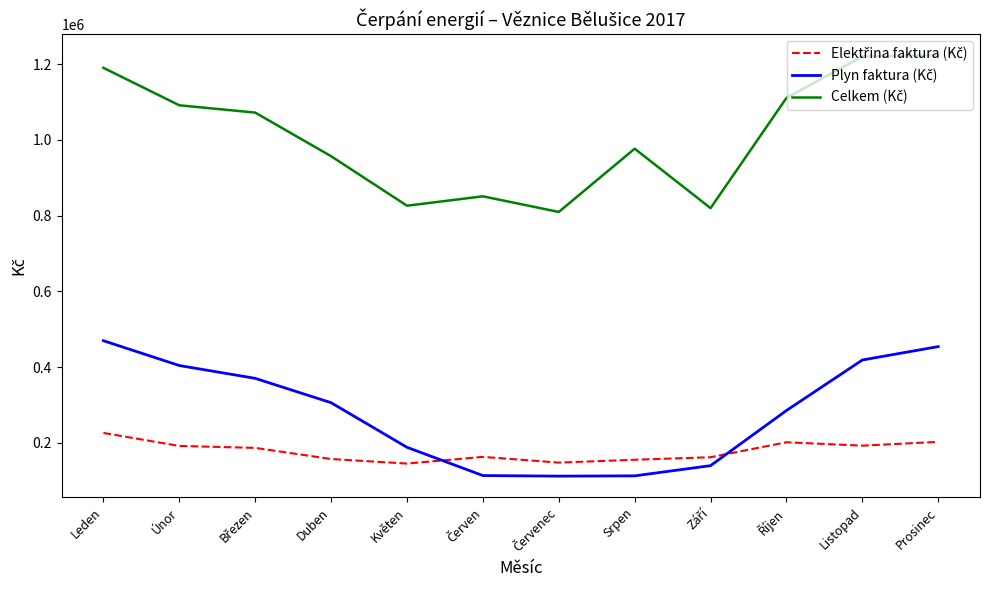

What is the total value across all series at Listopad?

1832190.6